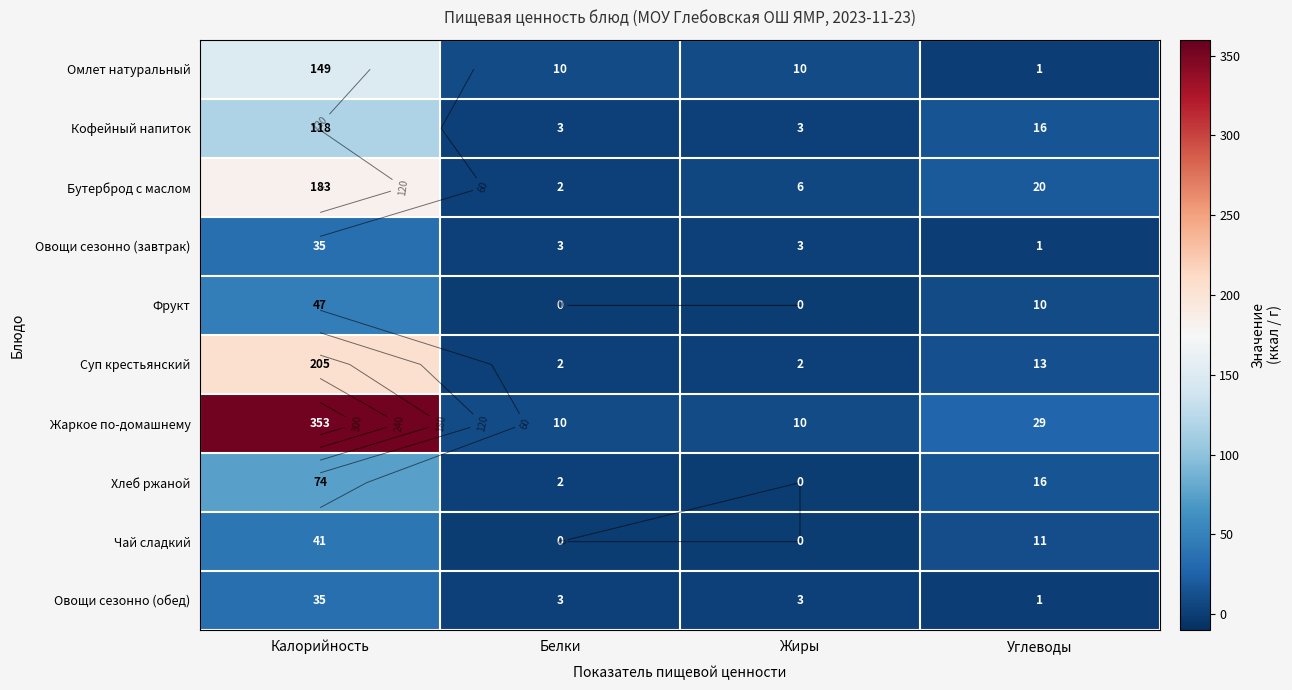

At which category is the sum across all series the highest?

Калорийность